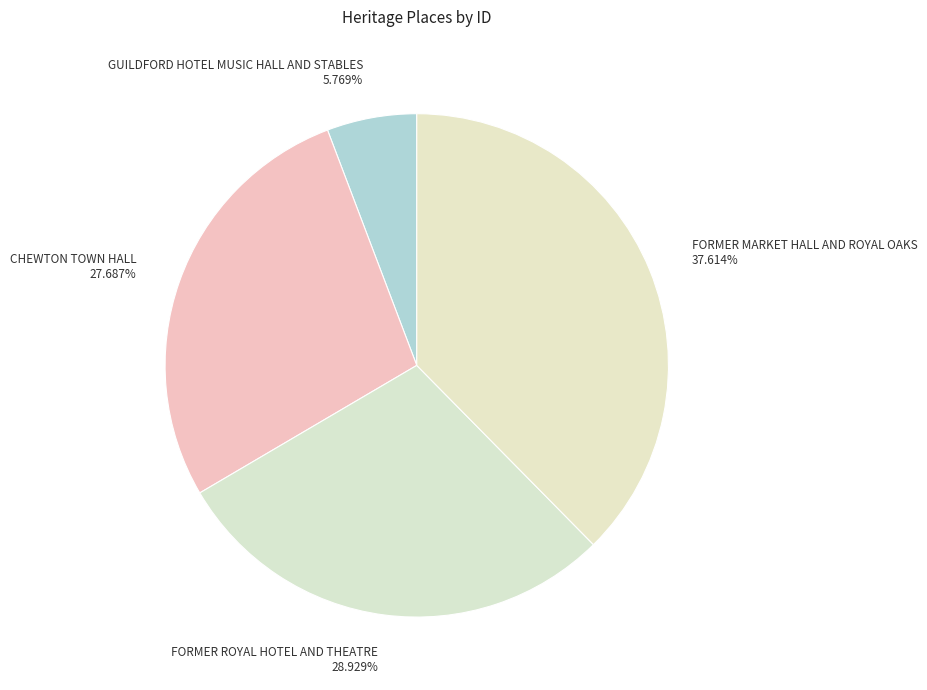

True or false: FORMER ROYAL HOTEL AND THEATRE accounts for 29% of the total.

True